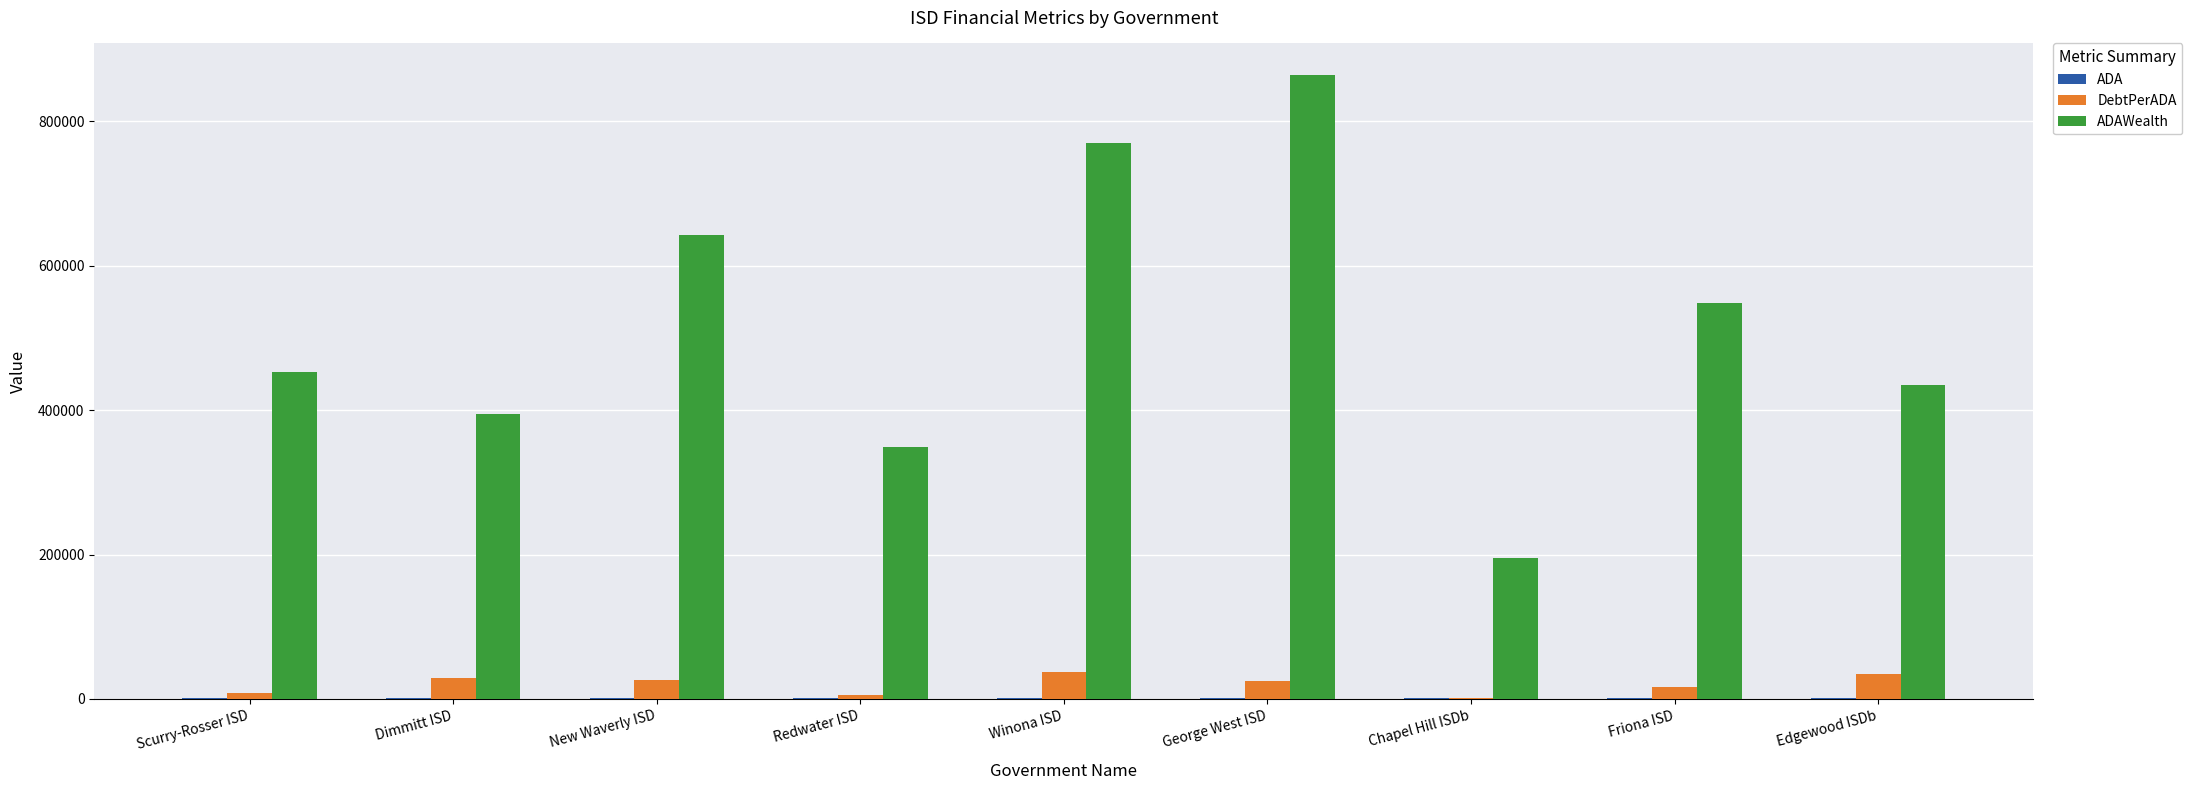

Are the bars horizontal?

No